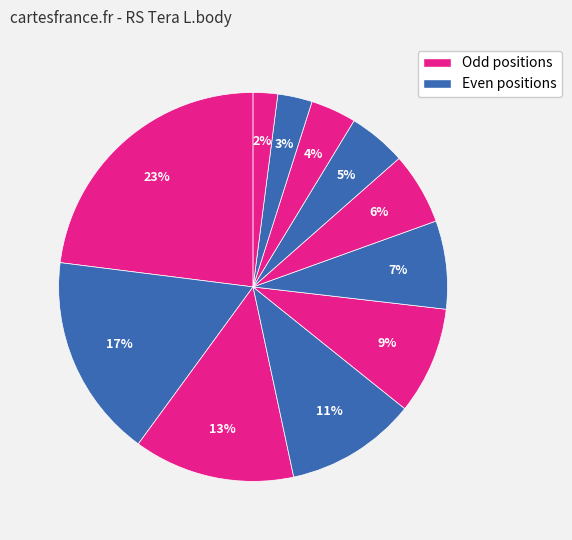

How many segments does this pie chart have?

11